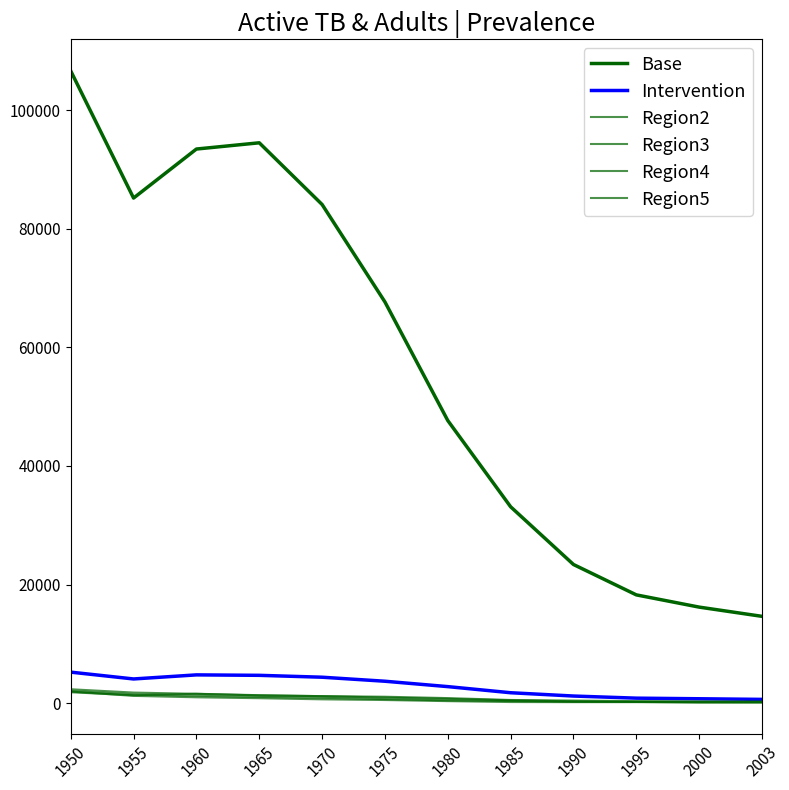

Is this an area chart (filled region under the line)?

No